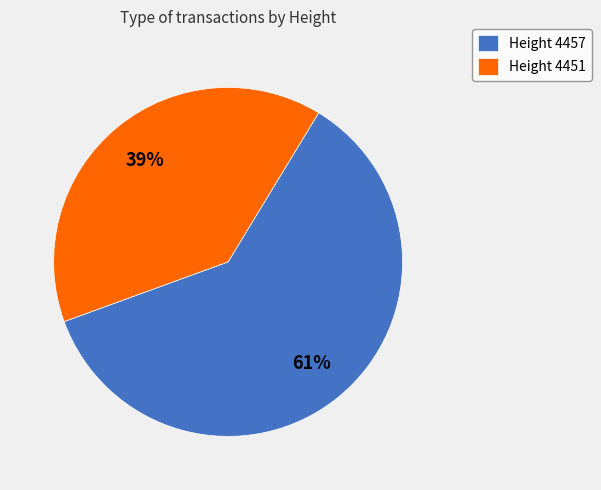

To the nearest percent, what percentage of the pie is Height 4451?

39%